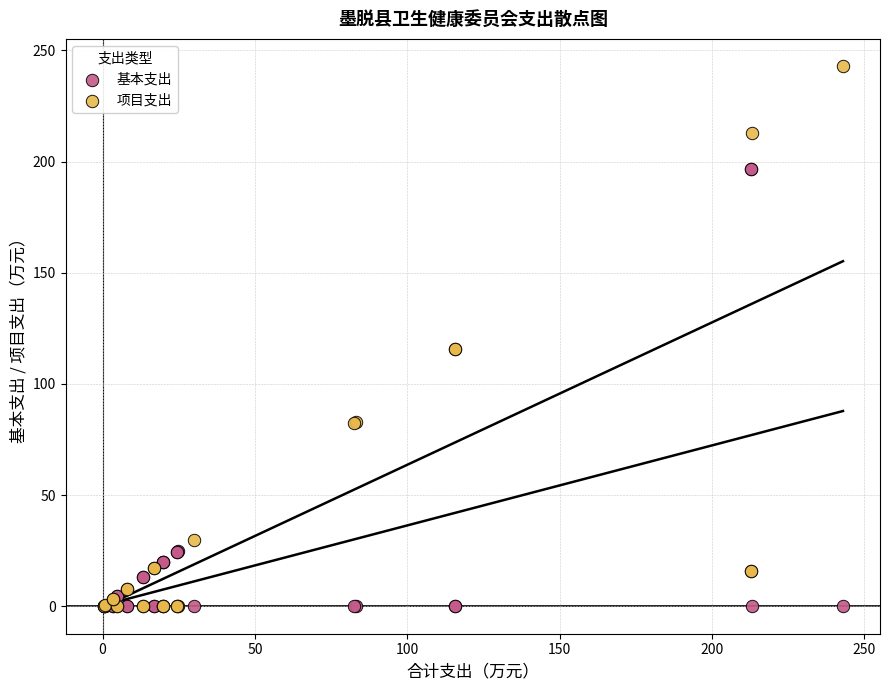

Which series has the largest Y range (max minus min)?

项目支出